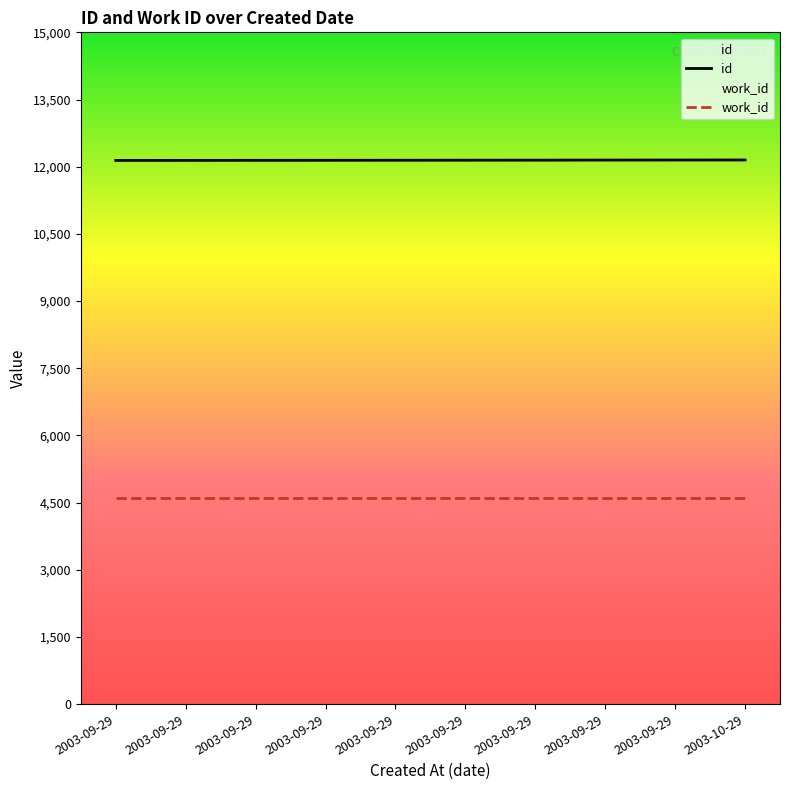

Rank the series at 2003-09-29 from lowest to highest value.

work_id, id